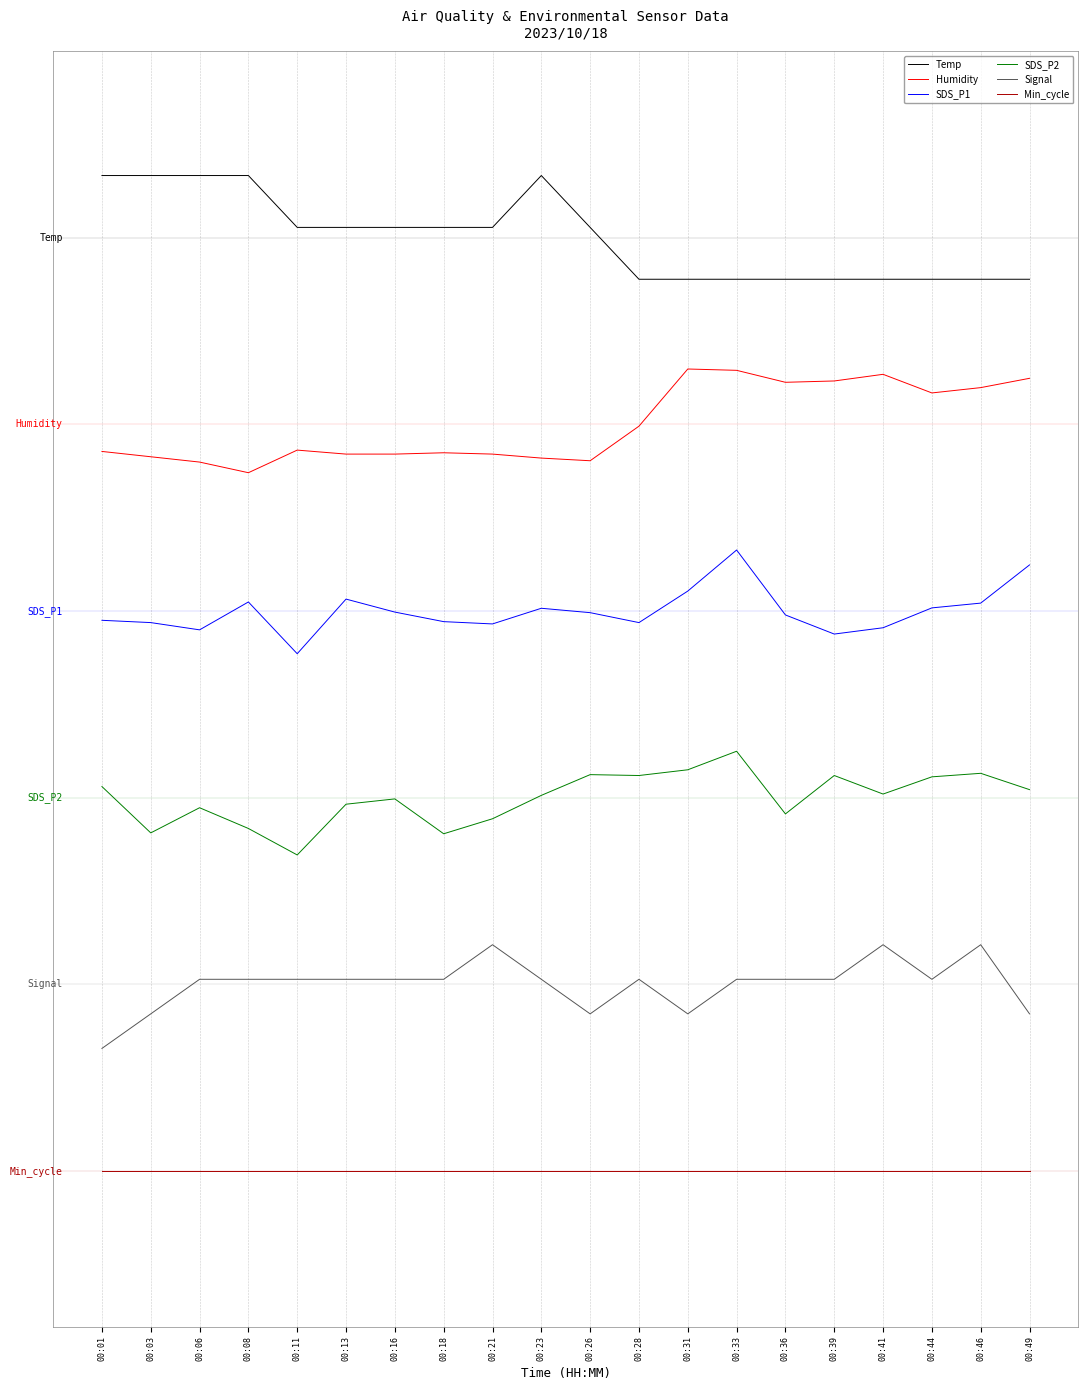

True or false: Humidity has a value of 52.8 at 00:49.

False